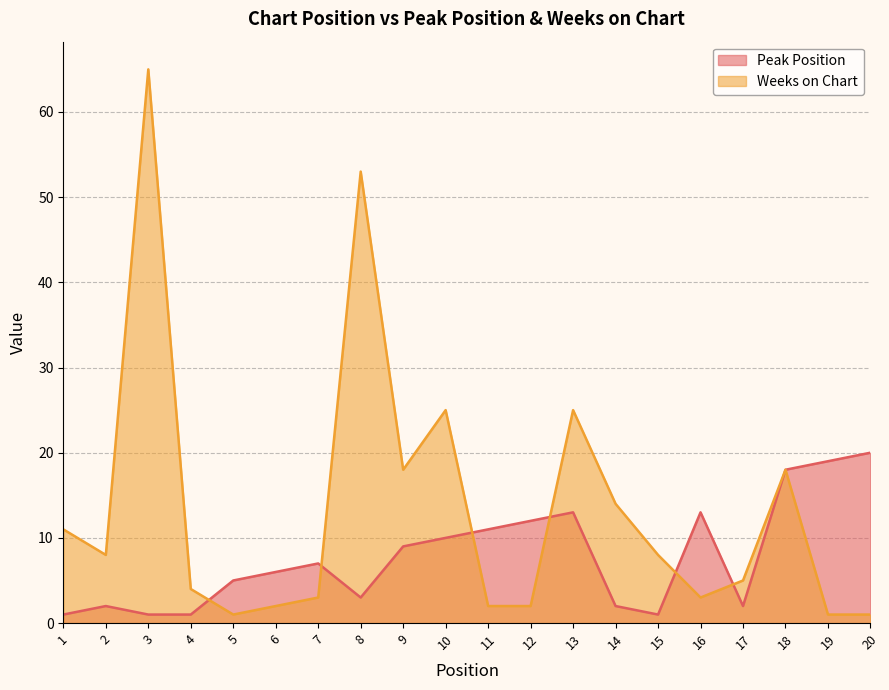

Between 6 and 13, which series saw the biggest shift?

Weeks on Chart